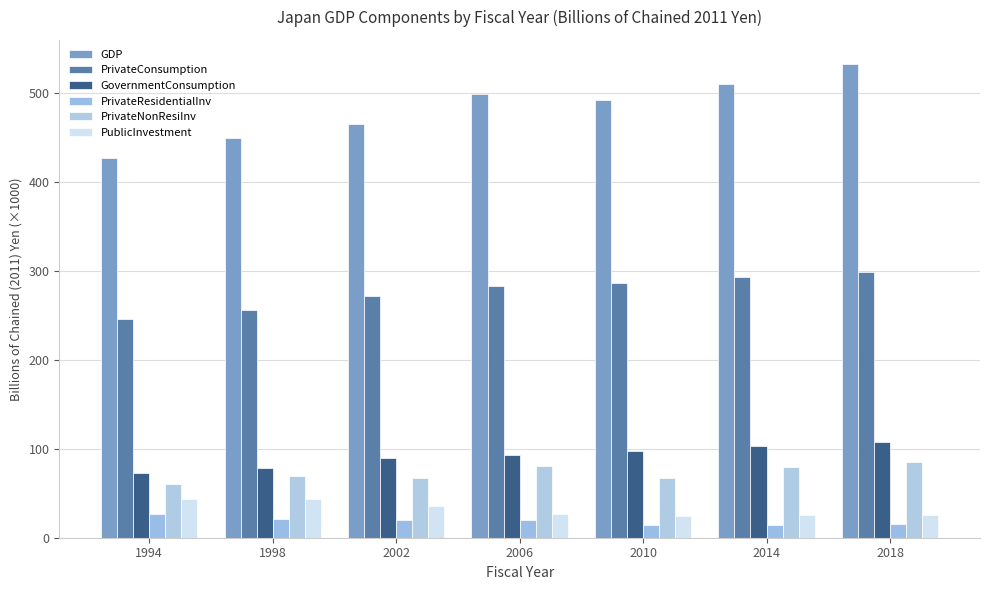

What is the value of the PrivateNonResiInv bar at the 3rd from the left?

67.4